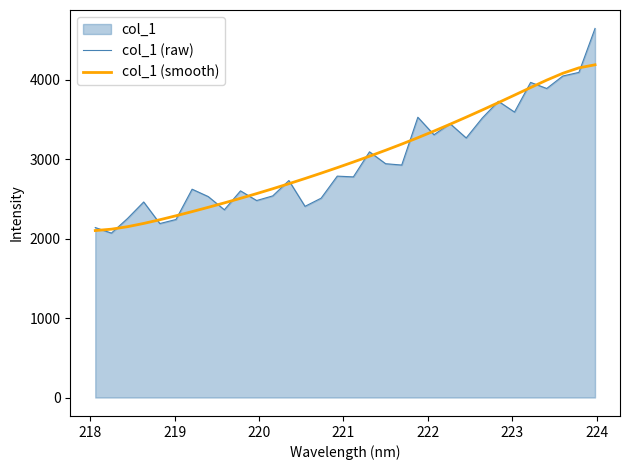

What is the value of the col_1 (raw) point at the 9th from the left?

2364.4